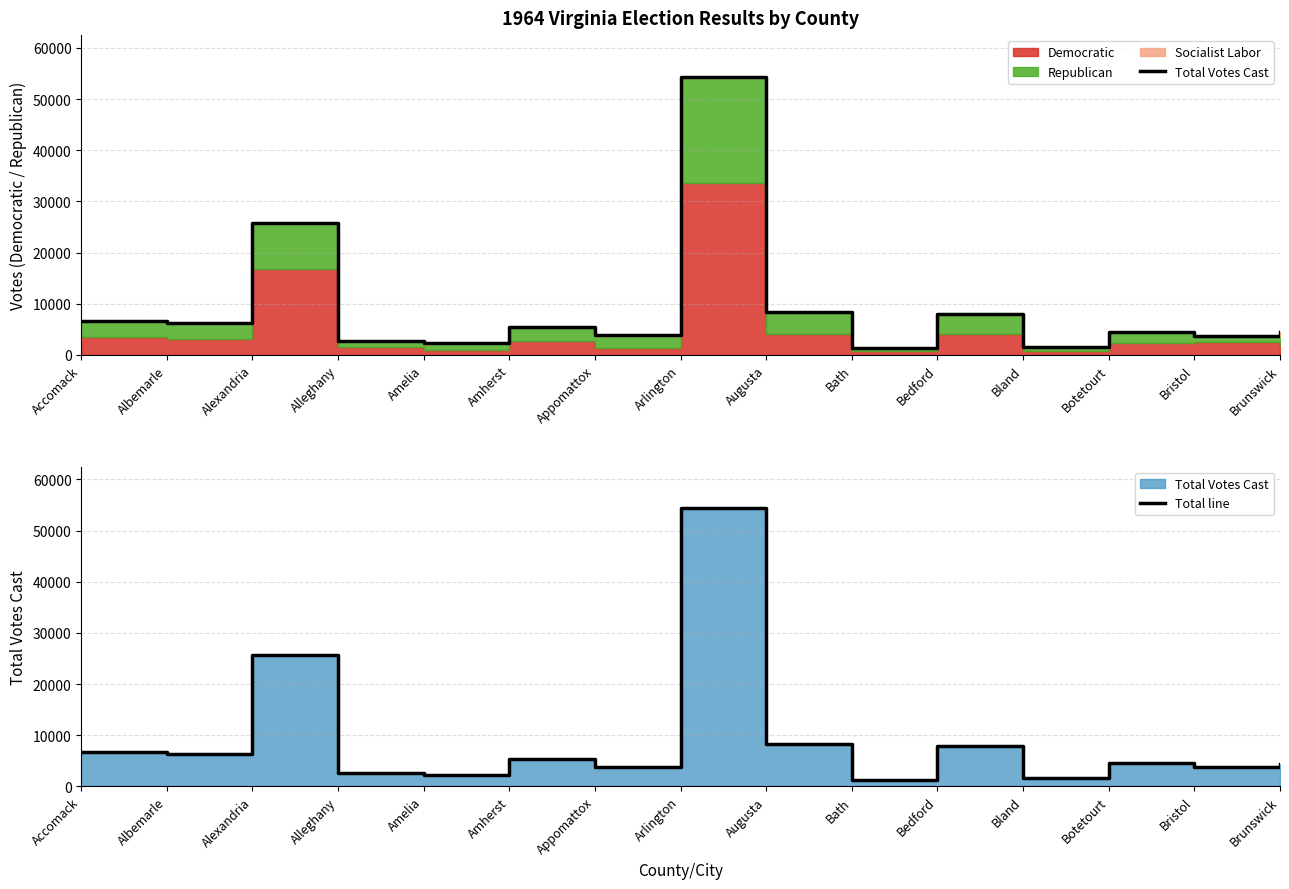

How many categories are shown in the chart?

15